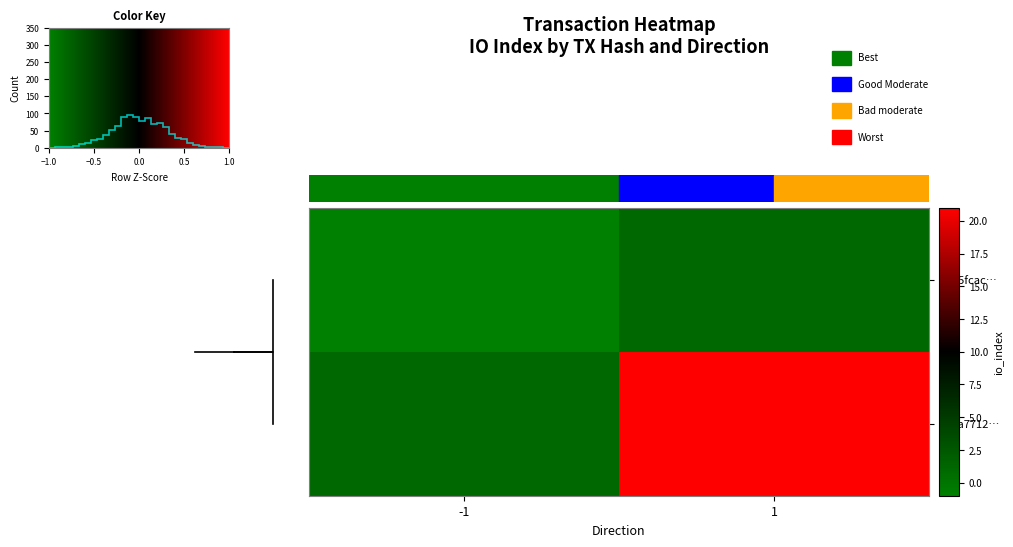

What is the lowest value of the row_0 series?

-1